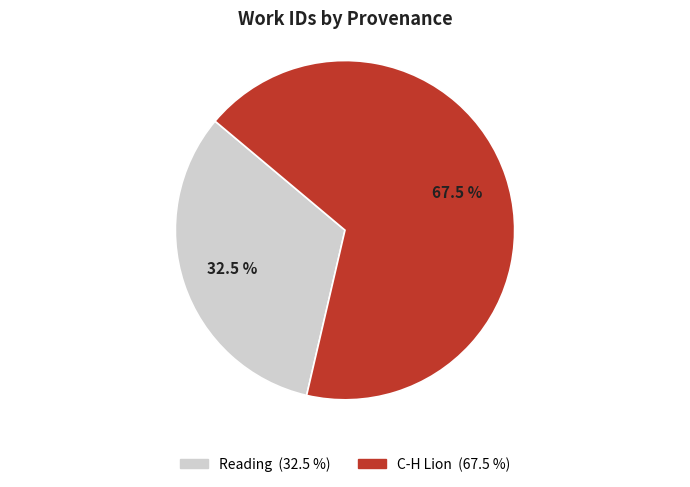

Does any single category account for the majority?

Yes